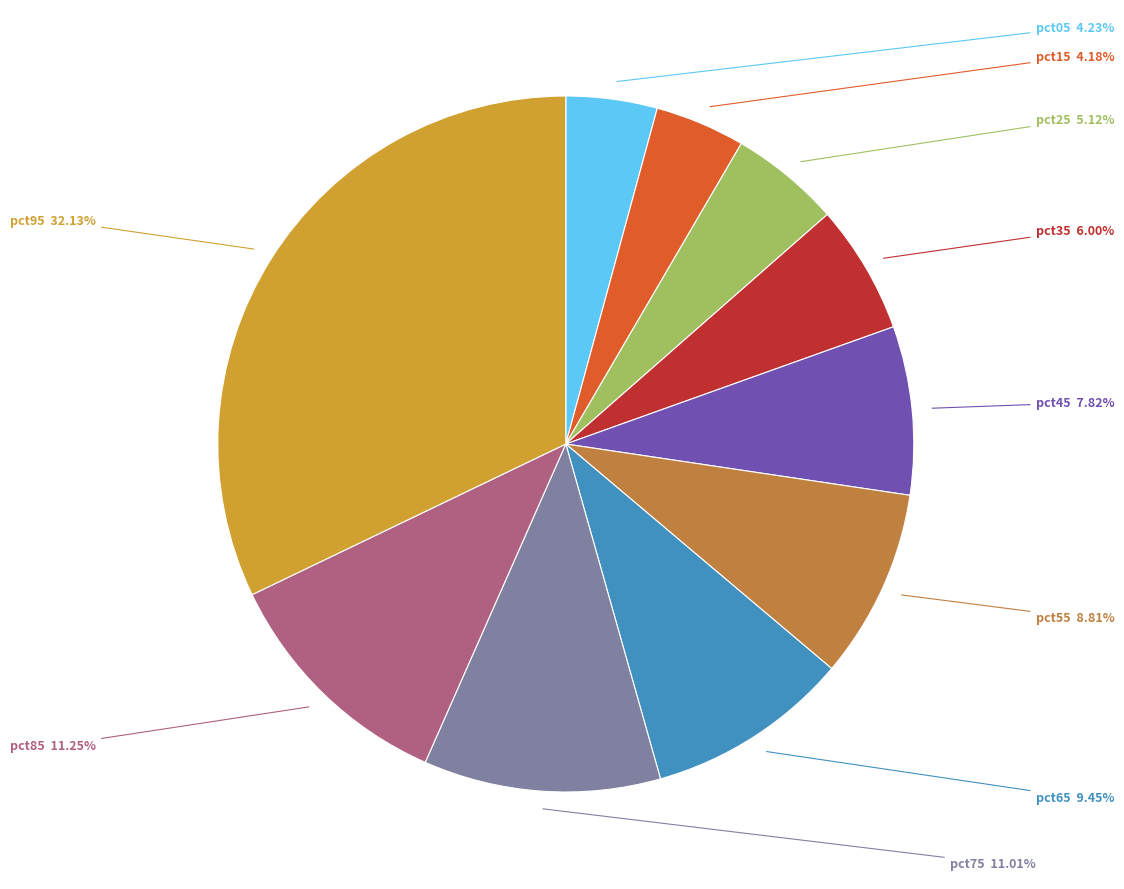

Which category has the biggest portion of the pie?

pct95